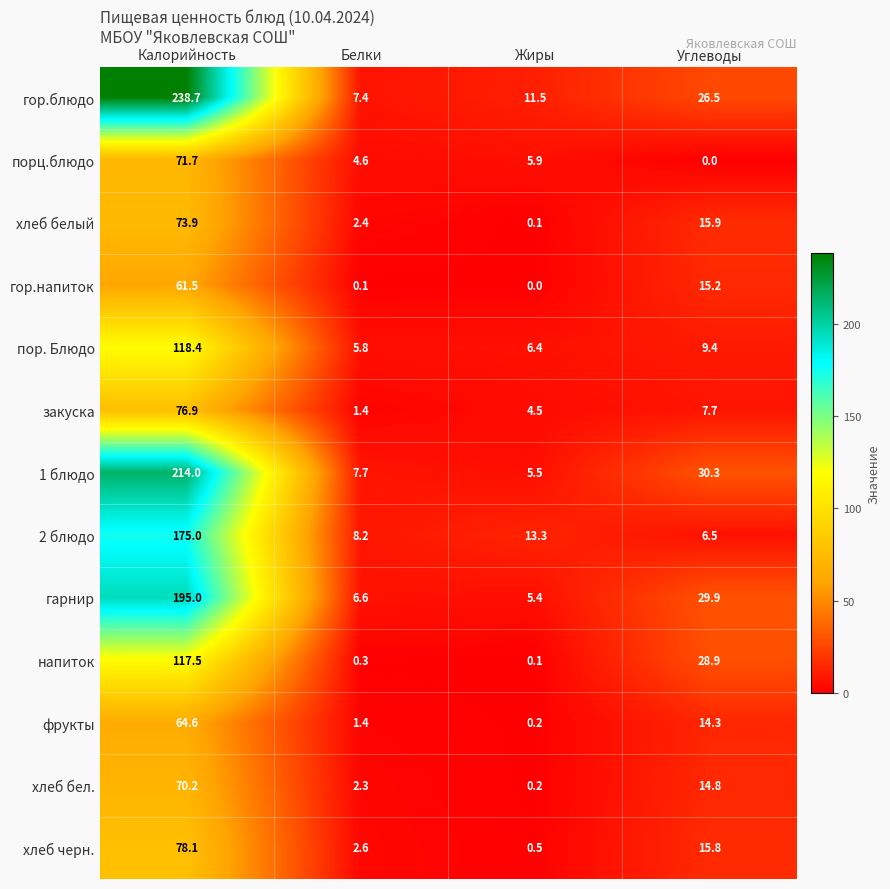

At which label is напиток closest to 58?

Углеводы